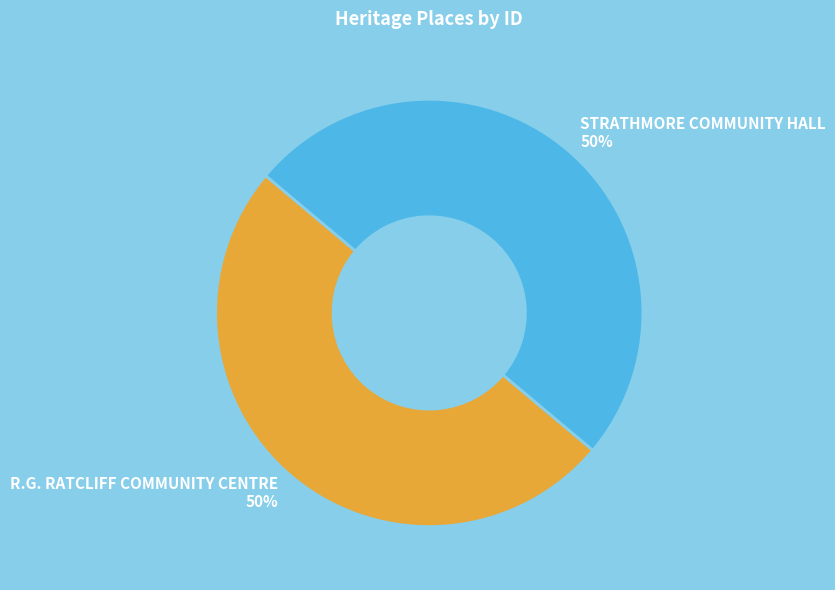

To the nearest percent, what portion does STRATHMORE COMMUNITY HALL represent?

50%